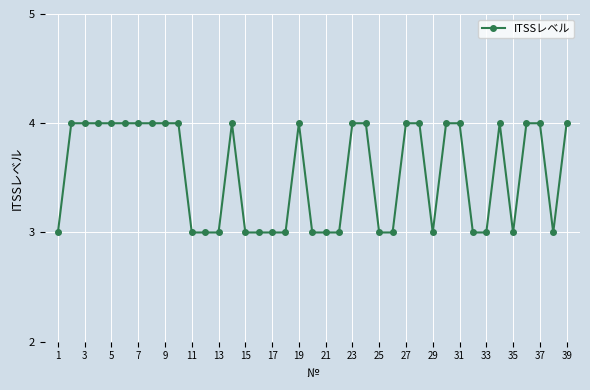

What is the sum of all values?

138